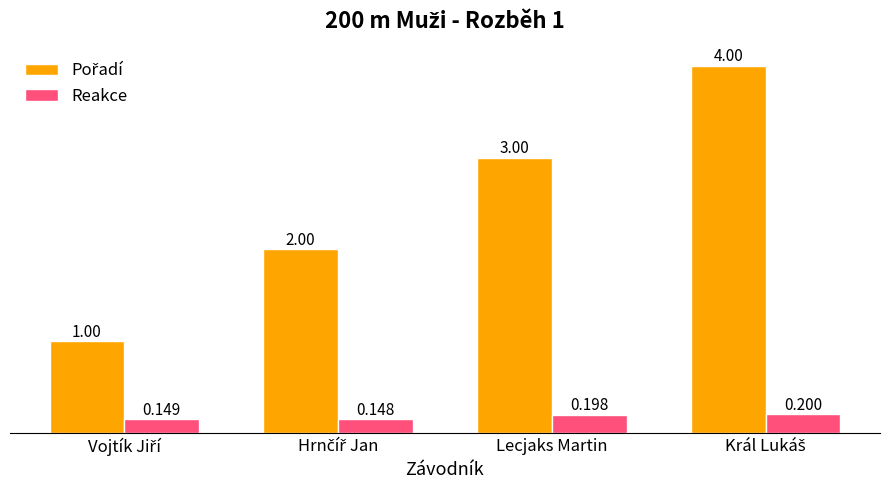

True or false: Pořadí has a value of 2.0 at Lecjaks Martin.

False